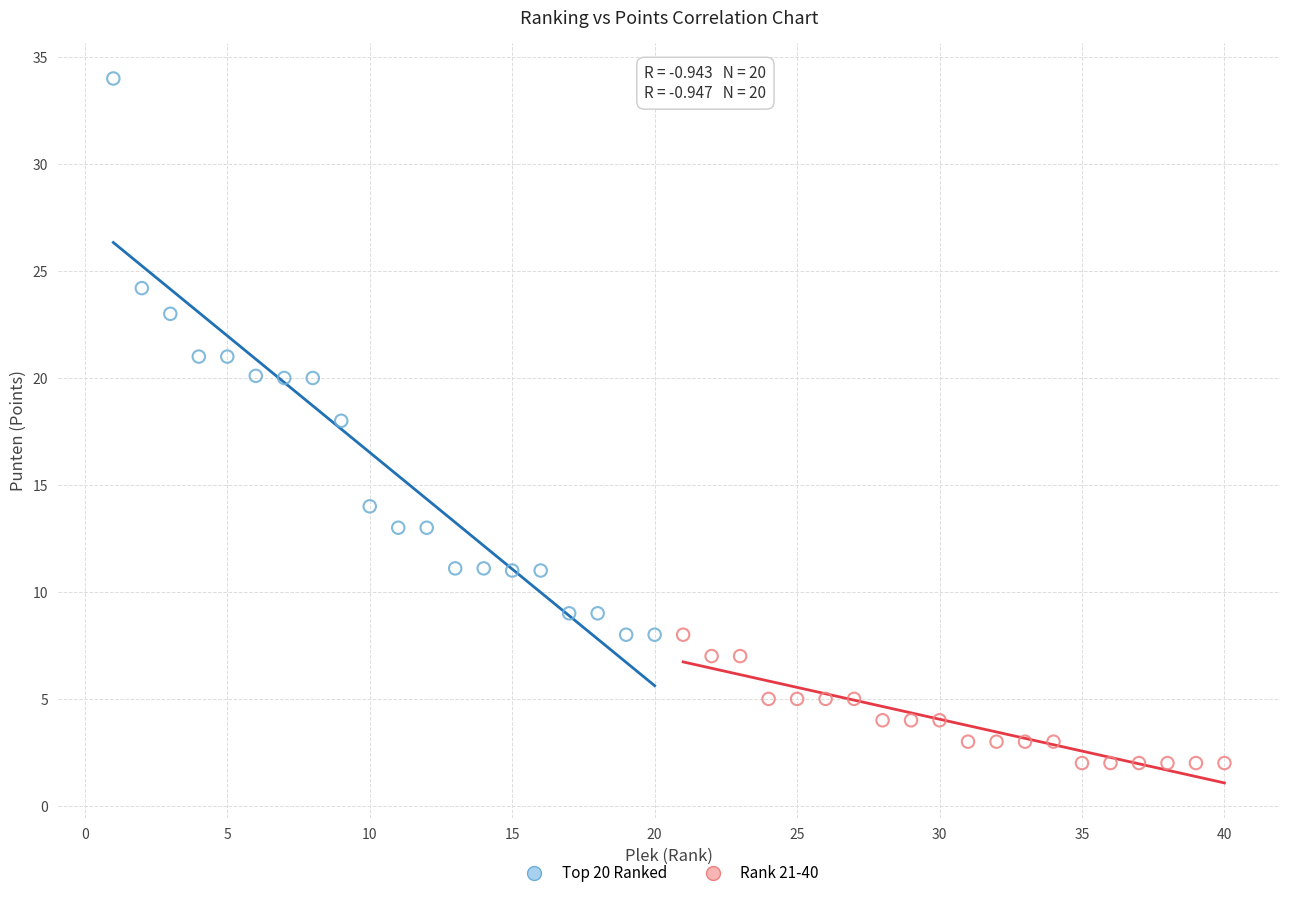

What are all the series names shown in the legend?

Top 20 Ranked, Rank 21-40